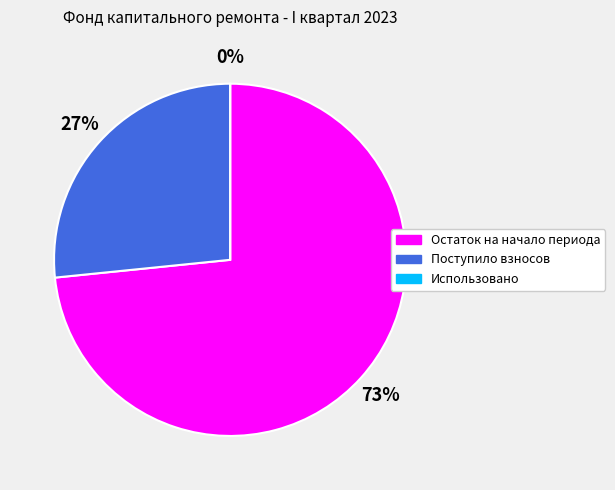

What percentage is NOT represented by Использовано?

100.0%